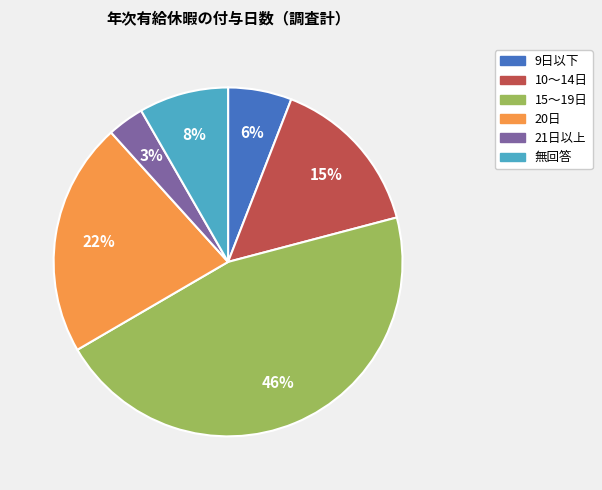

Is 20日 the majority of the pie?

No